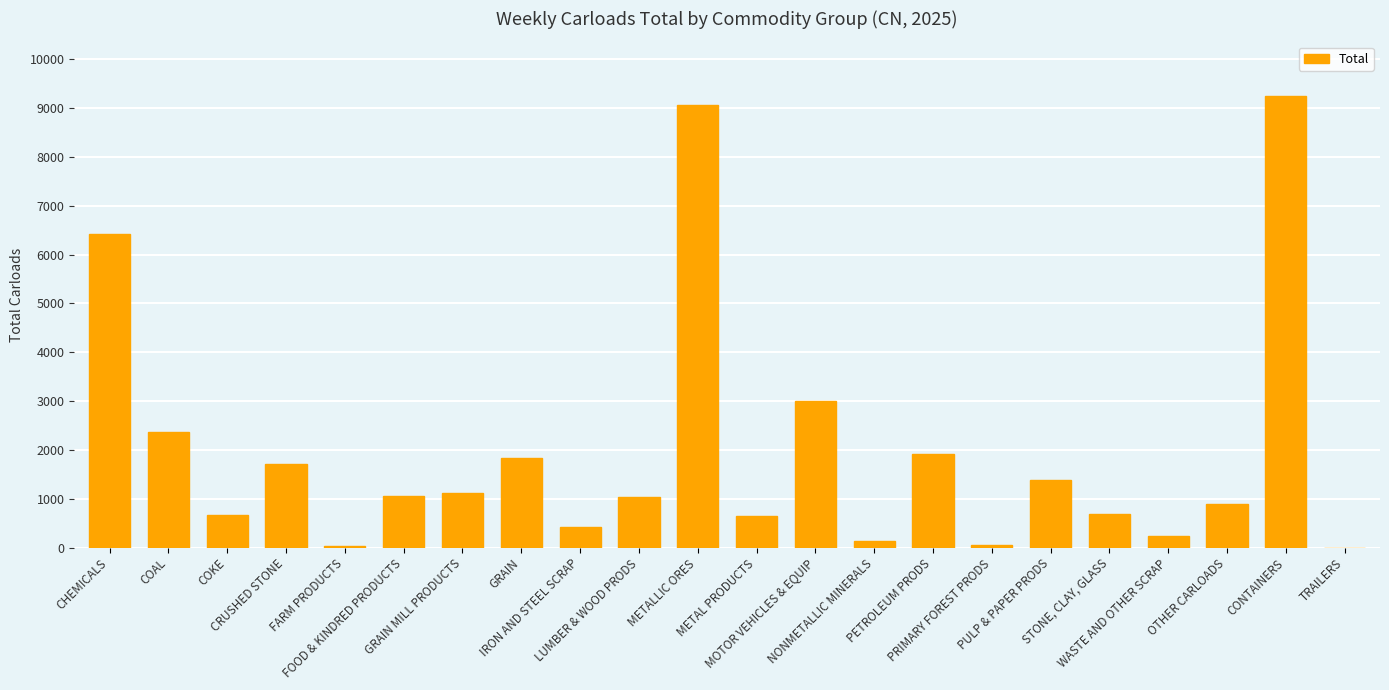

What is the difference between the values at CONTAINERS and COKE?

8586